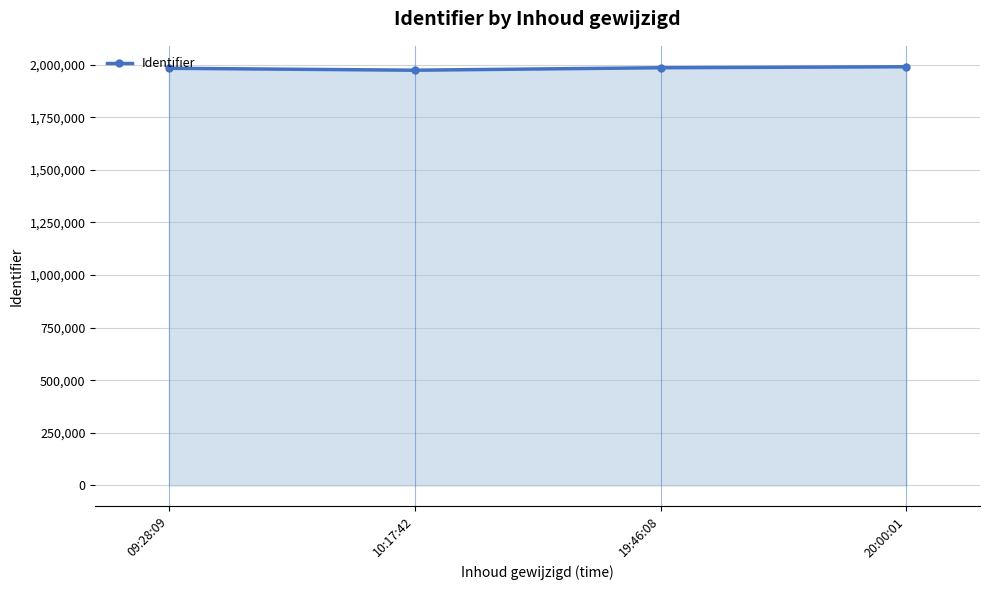

What is the smallest value displayed?

1973167